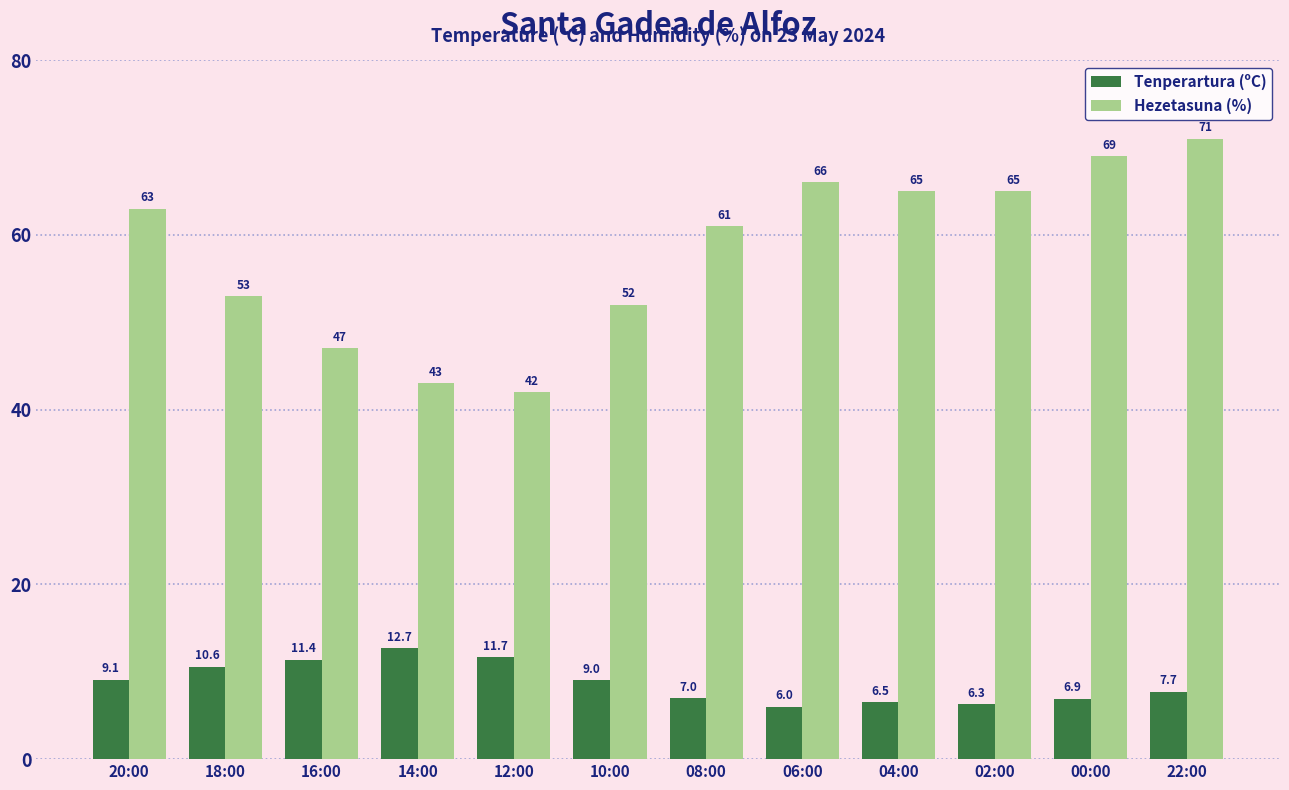

What is the total value across all series at 08:00?

68.0